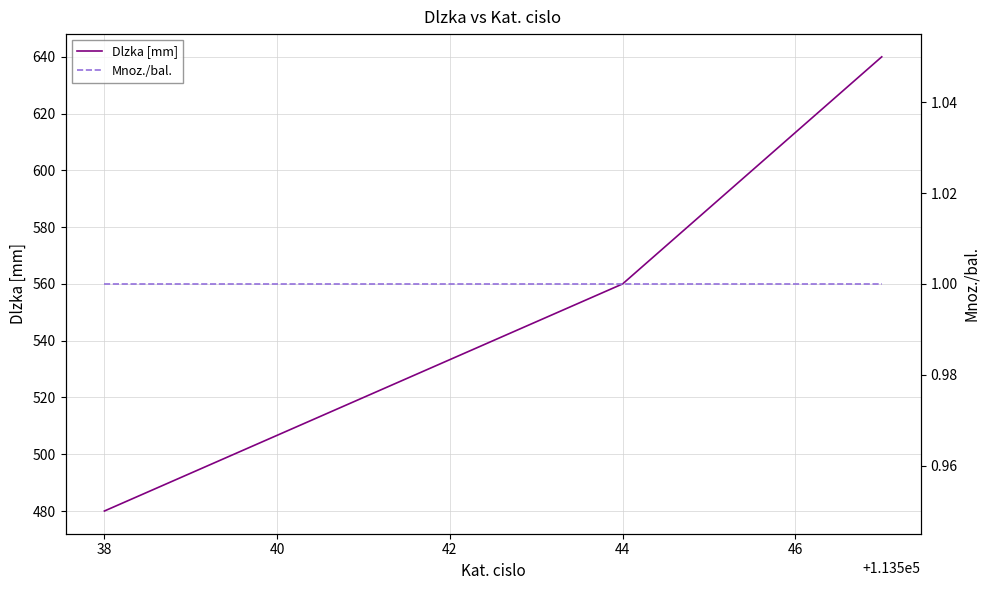

What is the difference between the maximum and minimum values in the Dlzka [mm] series?

160